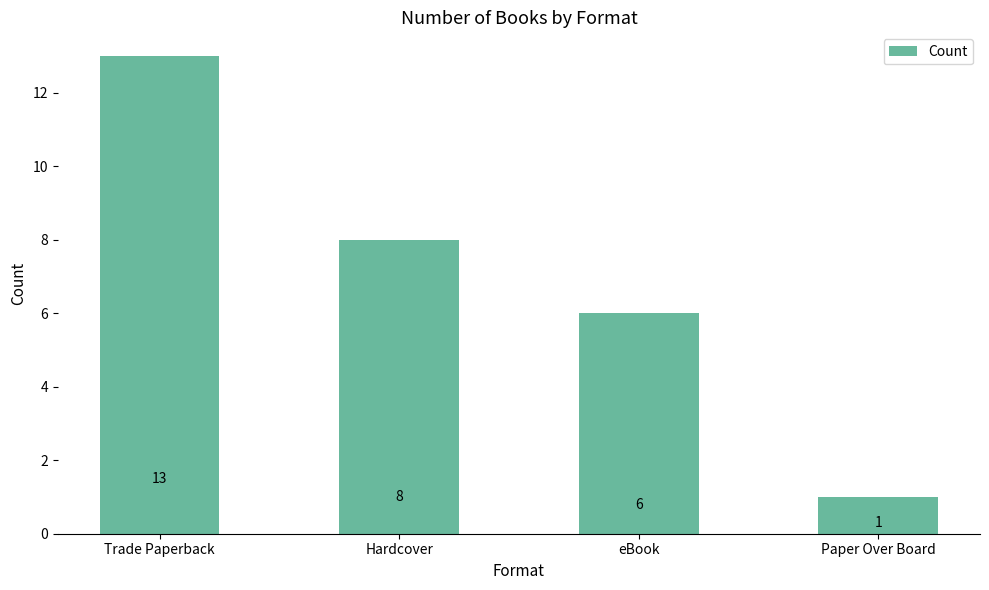

The chart shows a value of 3 at eBook. True or false?

False